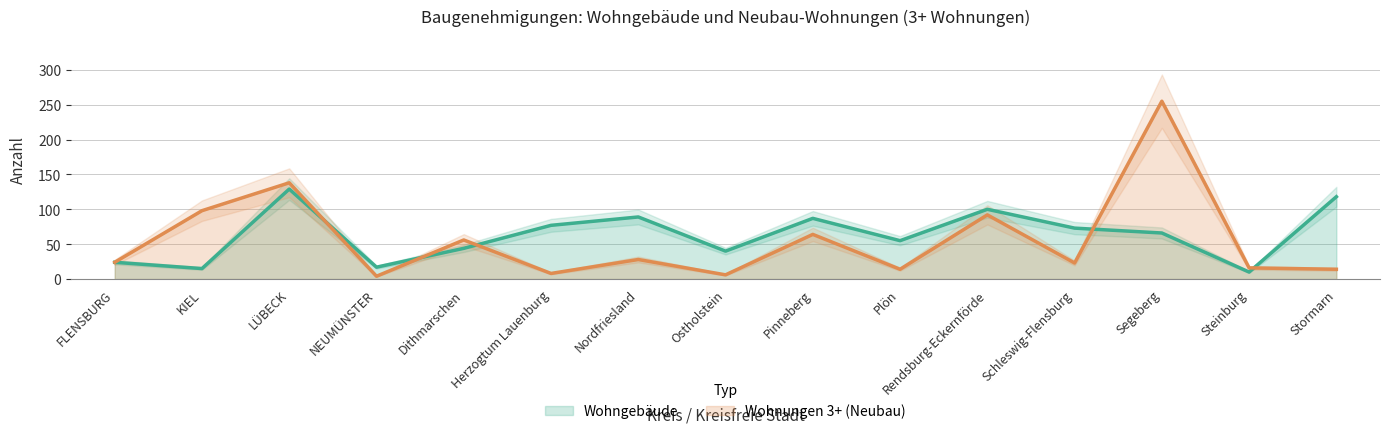

What position from the left is Steinburg?

14